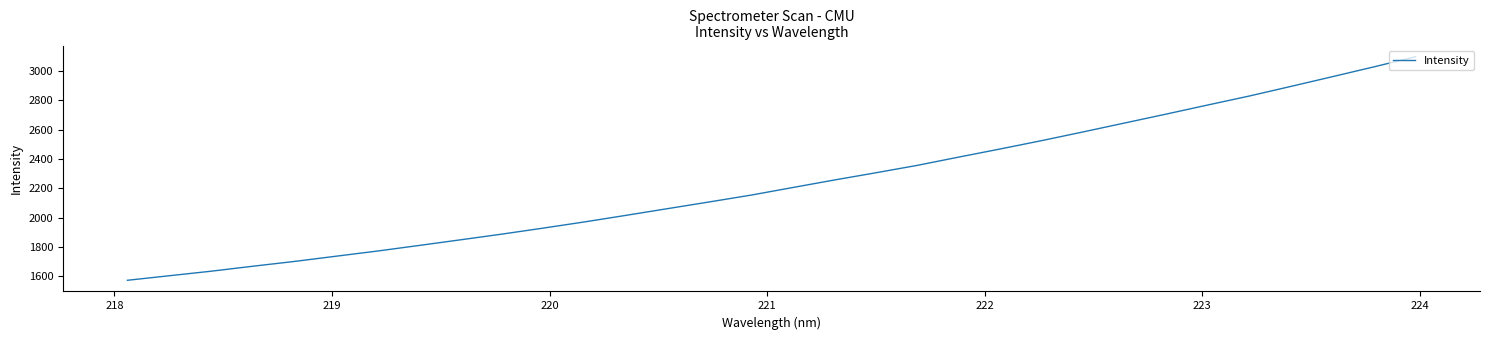

What is the difference between the maximum and minimum values?

1527.9